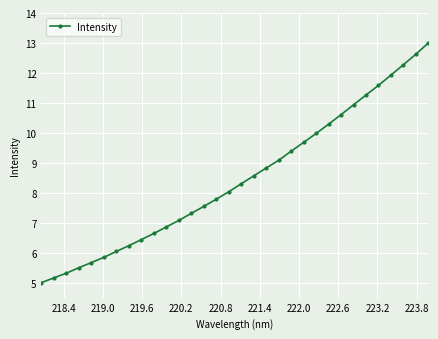

What is the greatest value displayed?

13.0